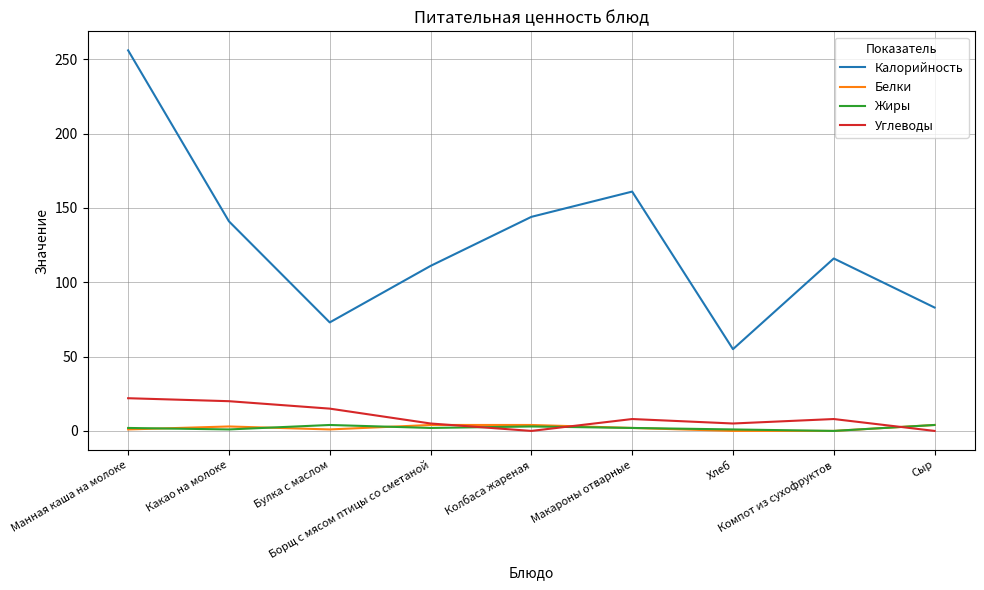

How many lines are shown in the chart?

4